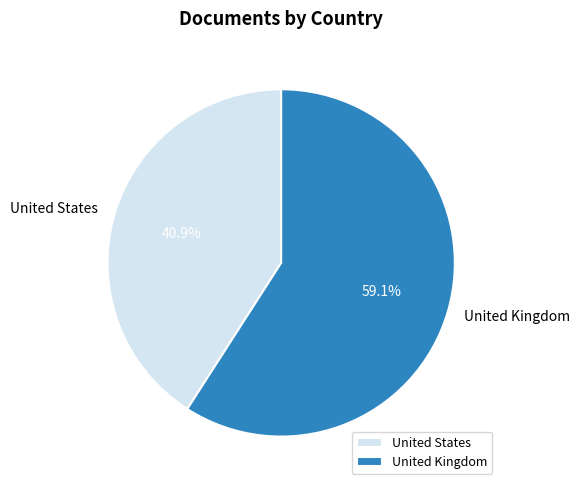

Which category has the smallest portion of the pie?

United States